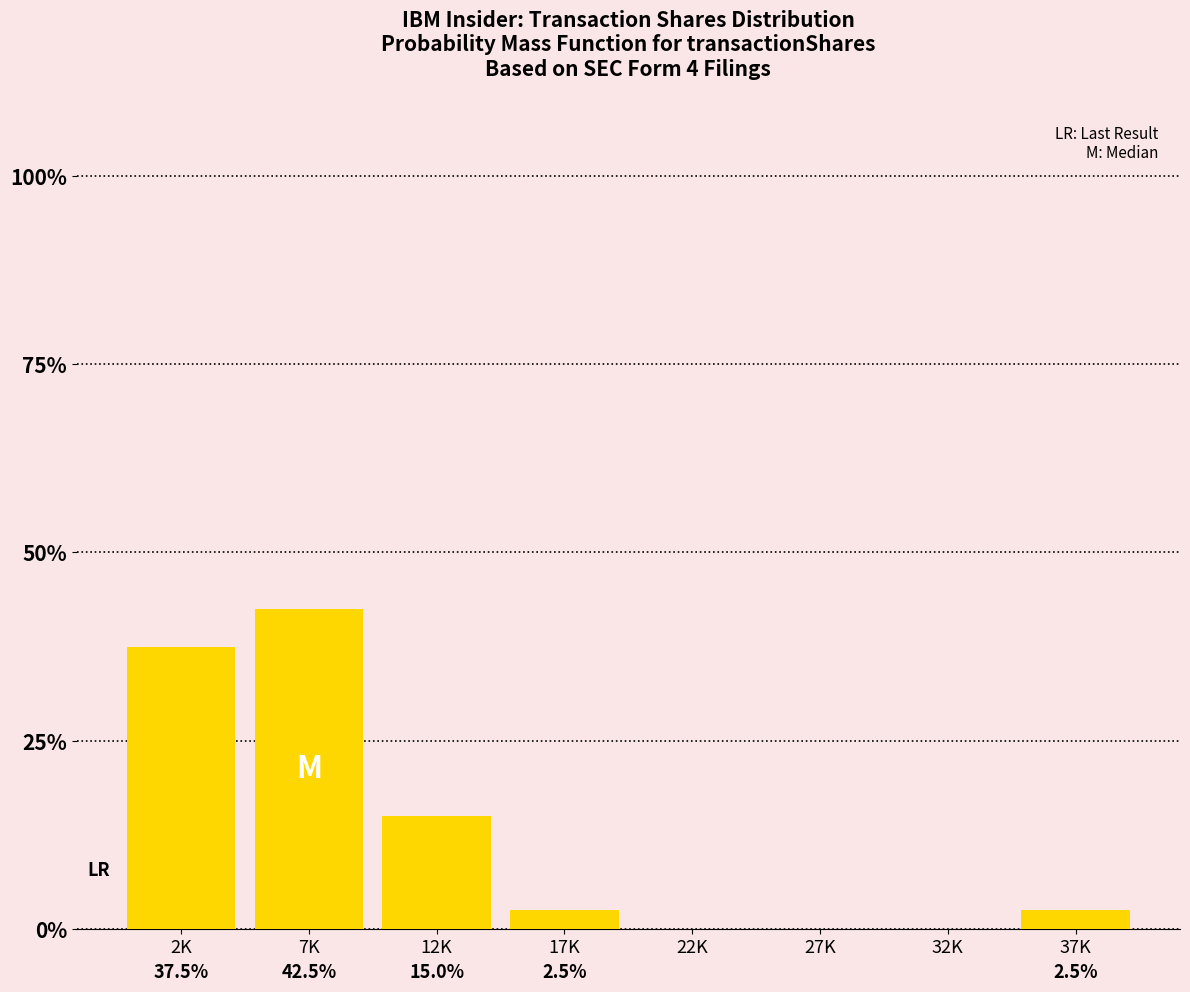

Reading left to right, extract all data points from this chart.

2K=37.5	7K=42.5	12K=15.0	17K=2.5	22K=0.0	27K=0.0	32K=0.0	37K=2.5